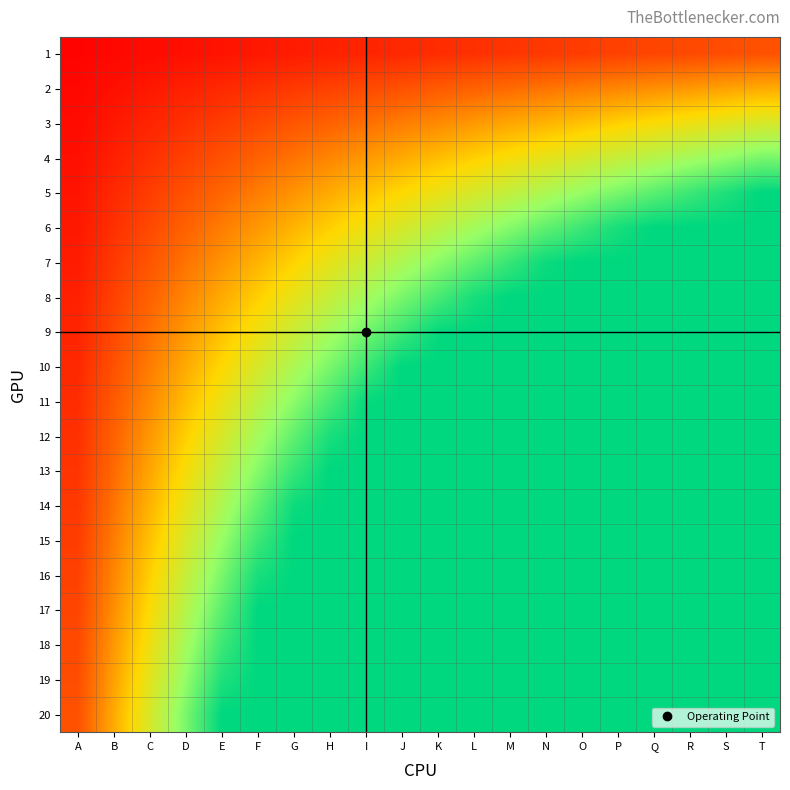

At which category is the sum across all series the highest?

T